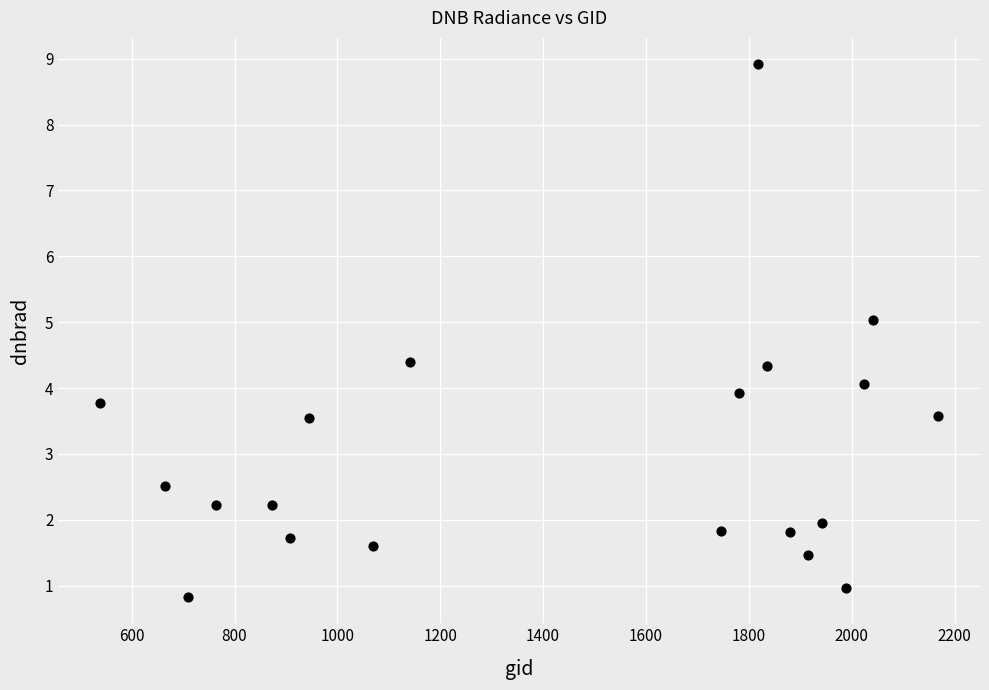

What is the range of X values (max minus min)?

1629.0